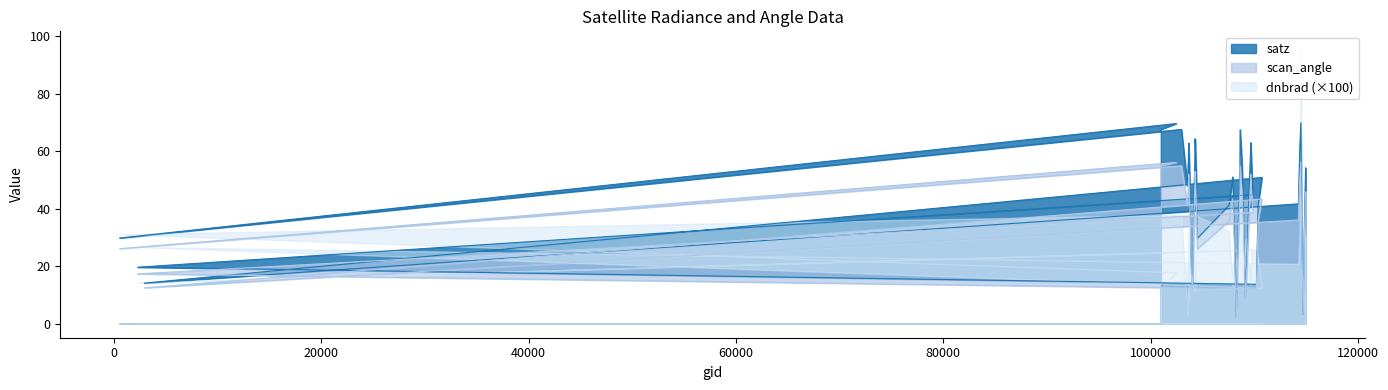

At how many categories does at least one series exceed 24?

37